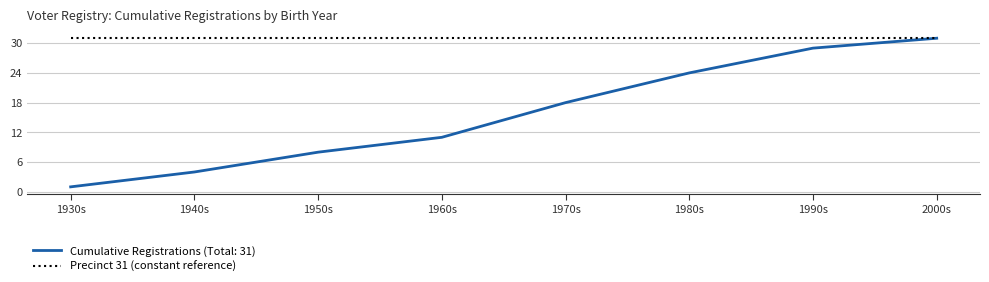

At which category is the sum across all series the highest?

2000s